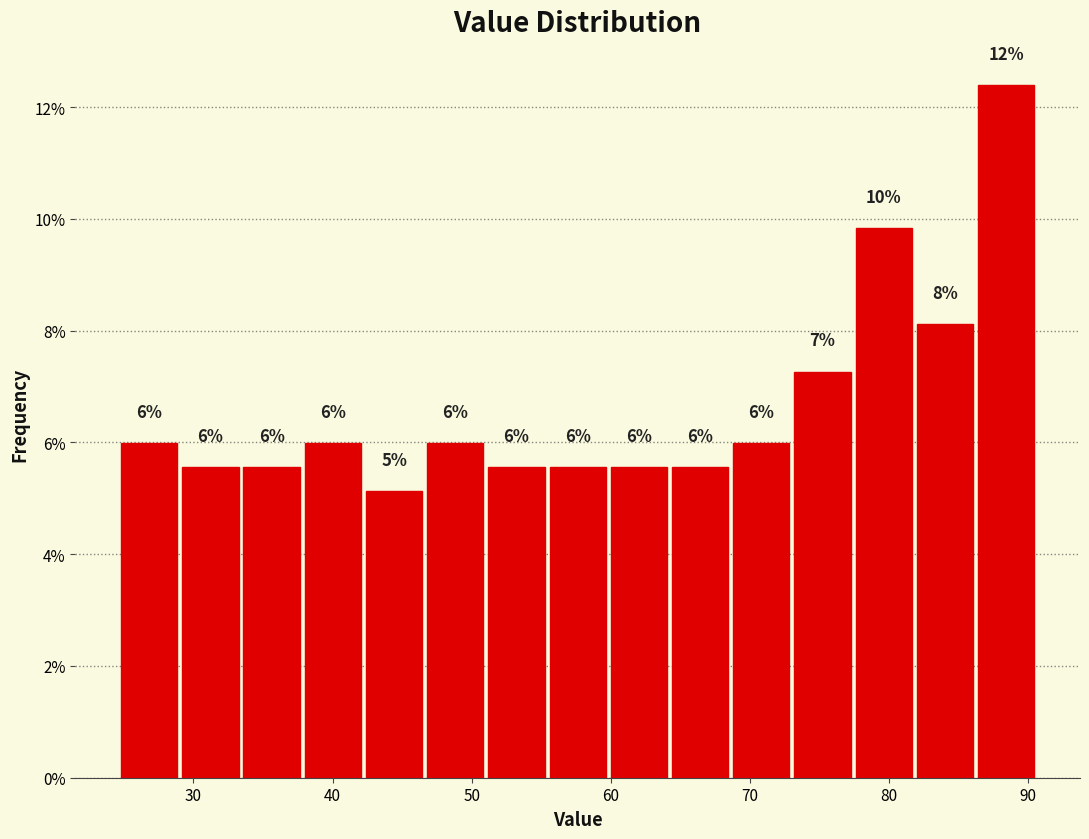

Which range on the x-axis has the tallest bar?

86.4 to 90.8